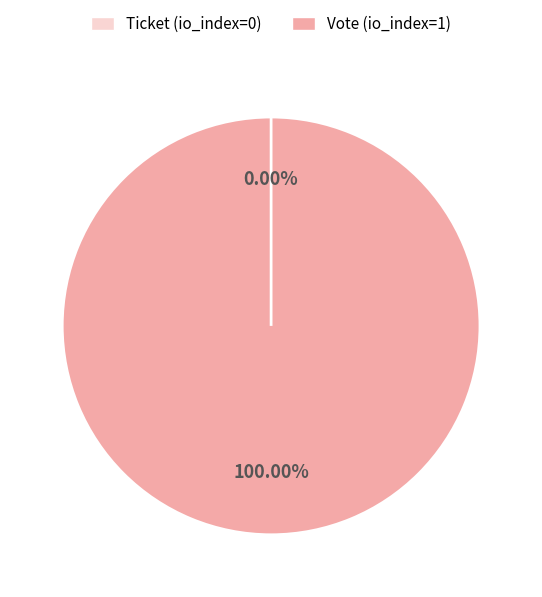

Which slice is the smallest?

Ticket (io_index=0)